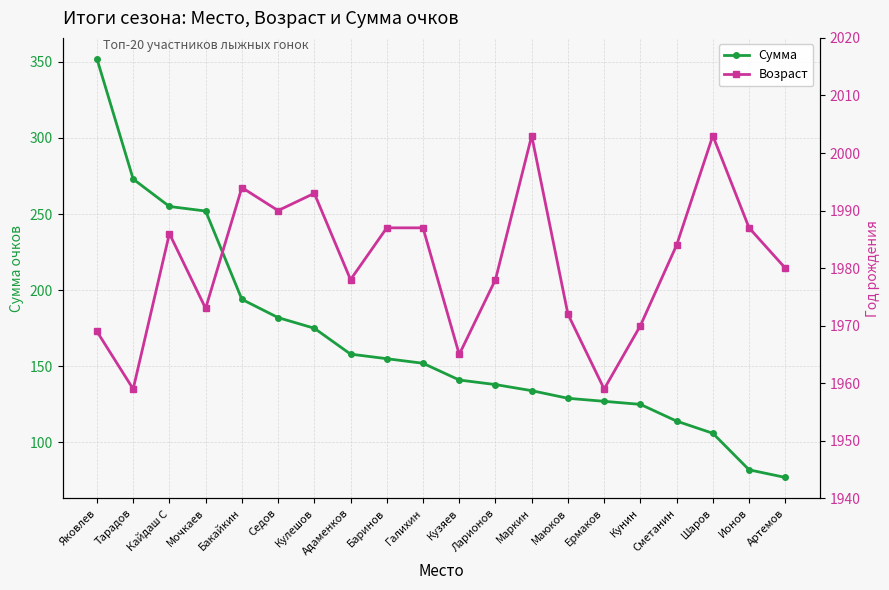

True or false: Возраст has more than 2 interior local peaks.

True